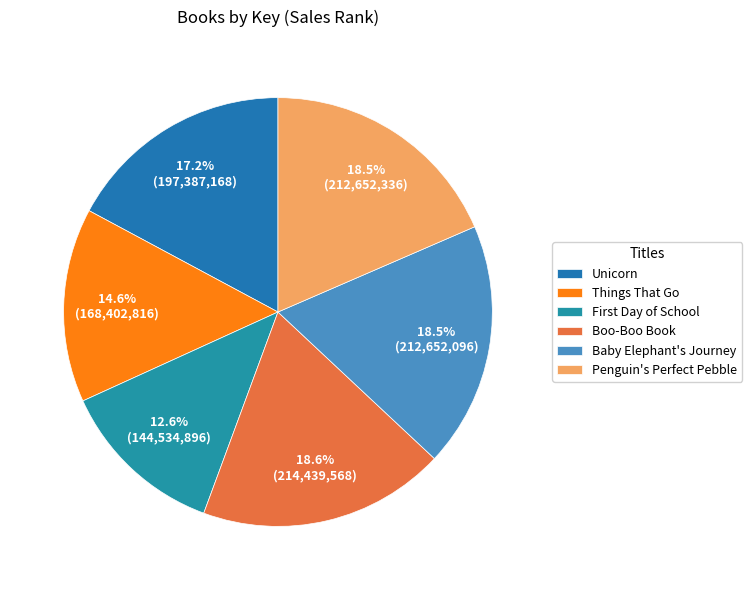

Is it true that Penguin's Perfect Pebble is 18% of the pie?

True